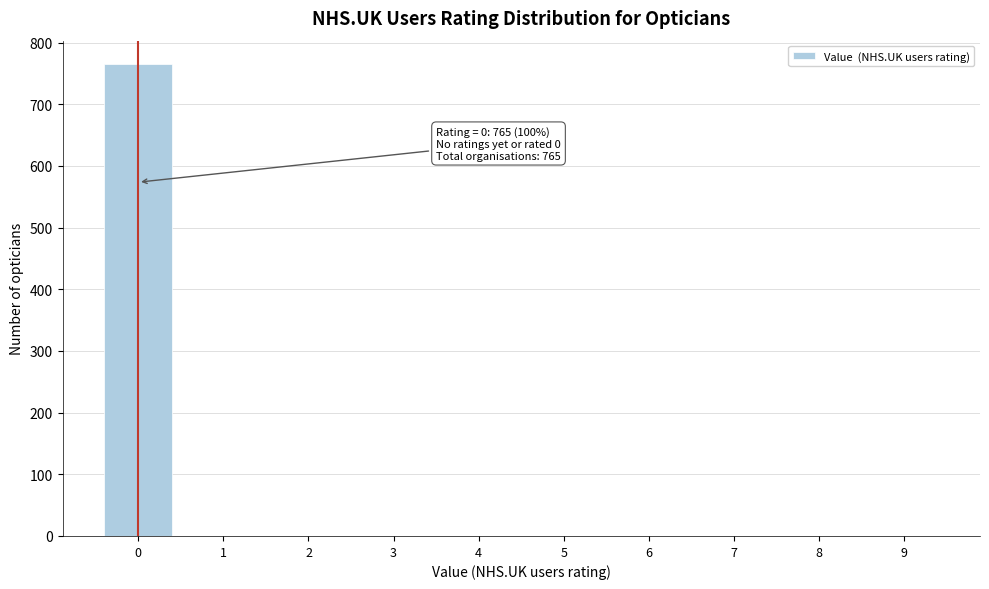

Reading left to right, list all the values displayed in this chart.

0=765	1=0	2=0	3=0	4=0	5=0	6=0	7=0	8=0	9=0